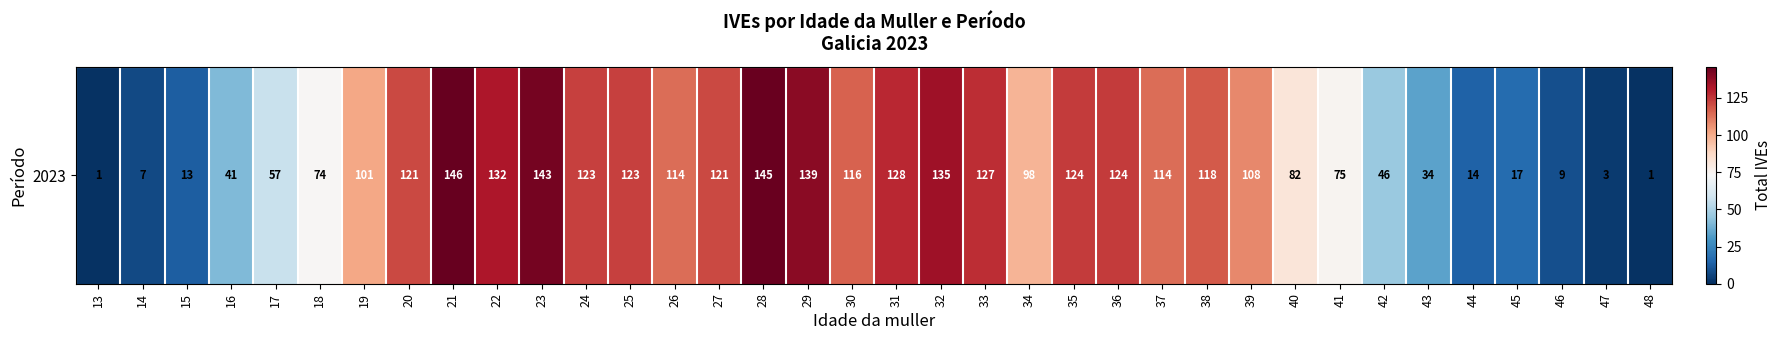

Rank the categories by value from lowest to highest.

13, 48, 47, 14, 46, 15, 44, 45, 43, 16, 42, 17, 18, 41, 40, 34, 19, 39, 26, 37, 30, 38, 20, 27, 24, 25, 35, 36, 33, 31, 22, 32, 29, 23, 28, 21